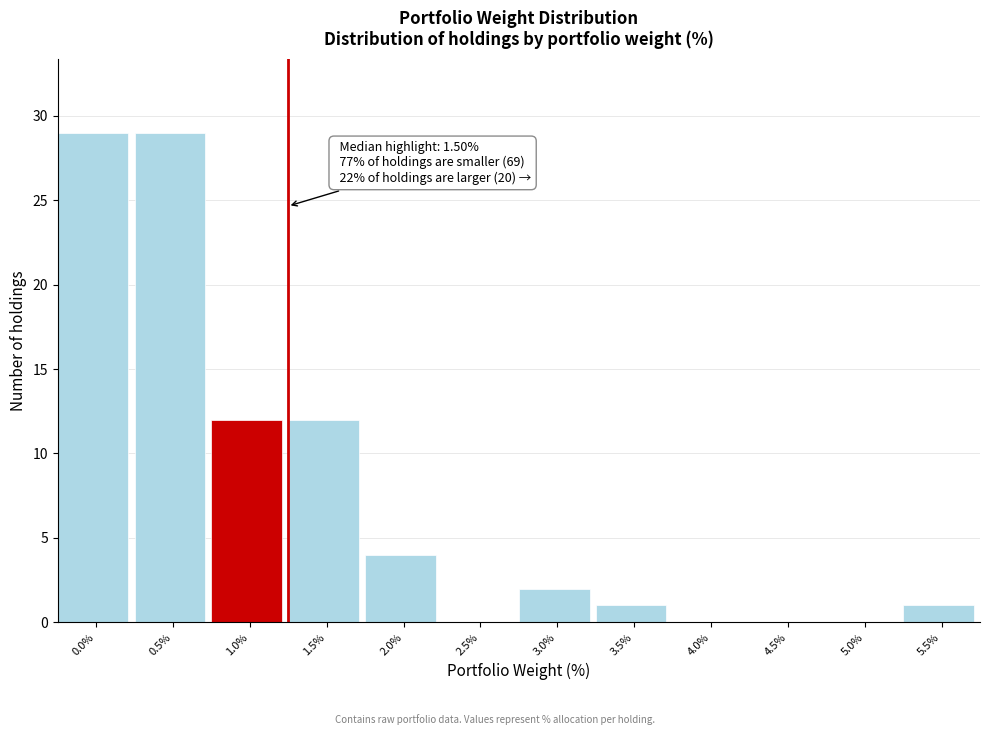

Reading right to left, extract all data points from this chart.

5.5%=1	5.0%=0	4.5%=0	4.0%=0	3.5%=1	3.0%=2	2.5%=0	2.0%=4	1.5%=12	1.0%=12	0.5%=29	0.0%=29